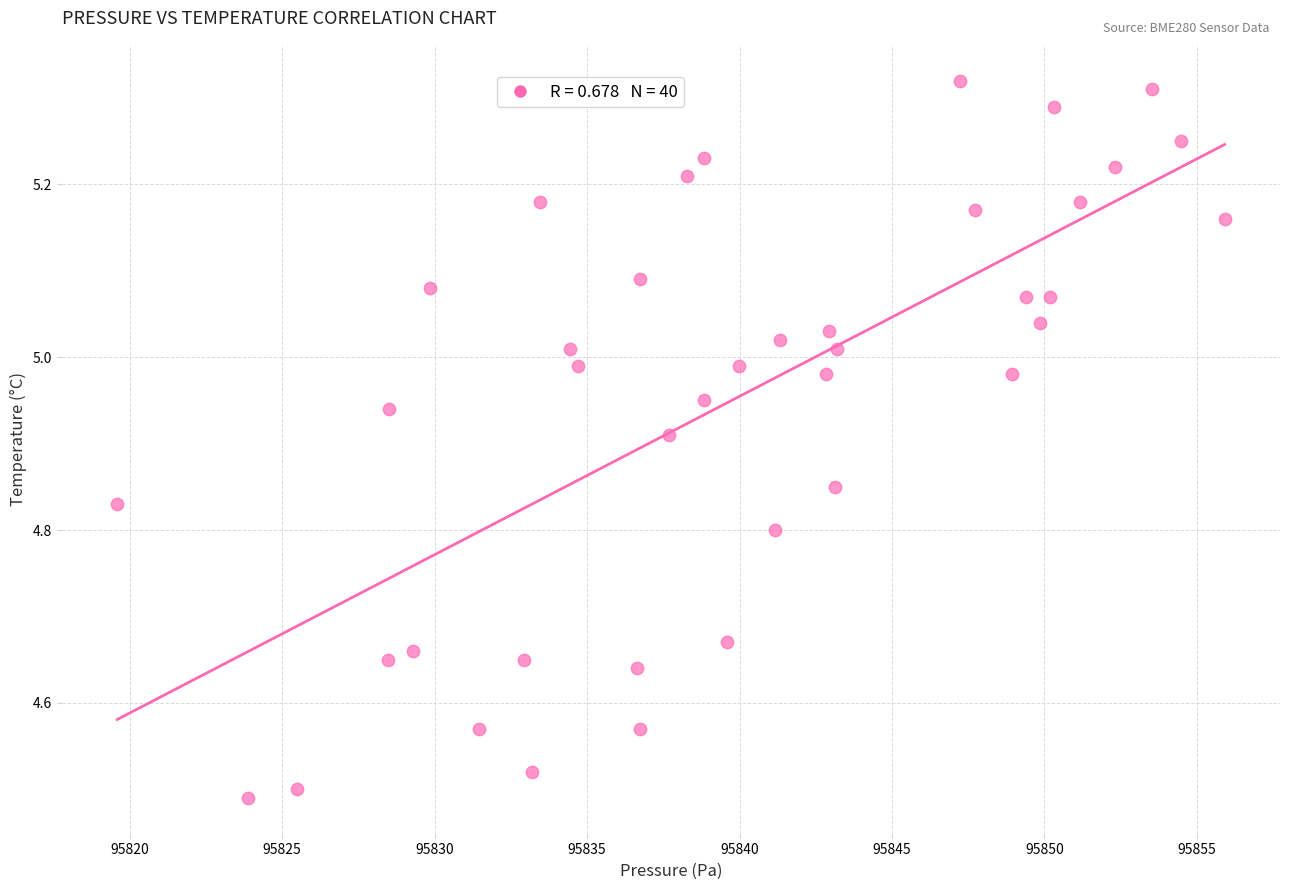

What is the range of Y values (max minus min)?

0.8